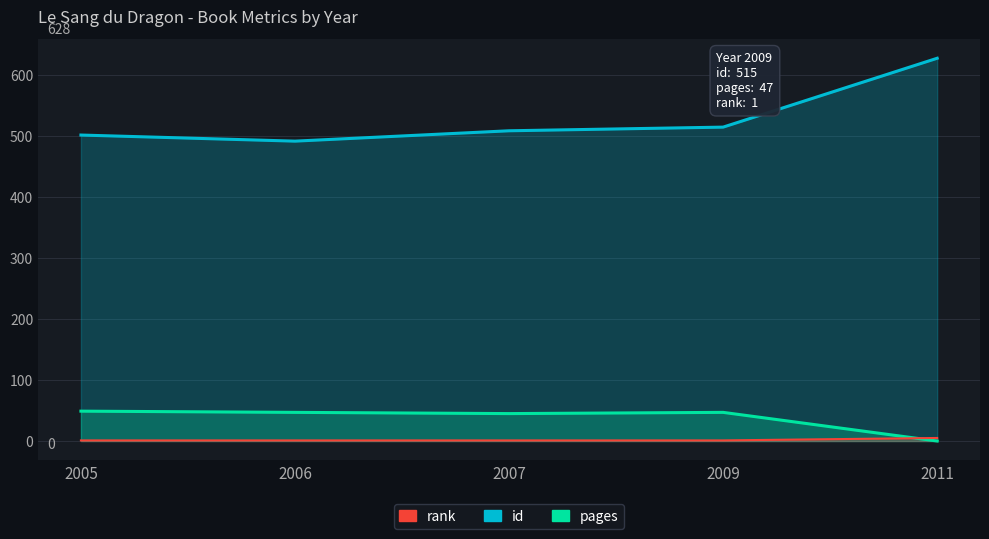

At how many categories does at least one series exceed 48?

5